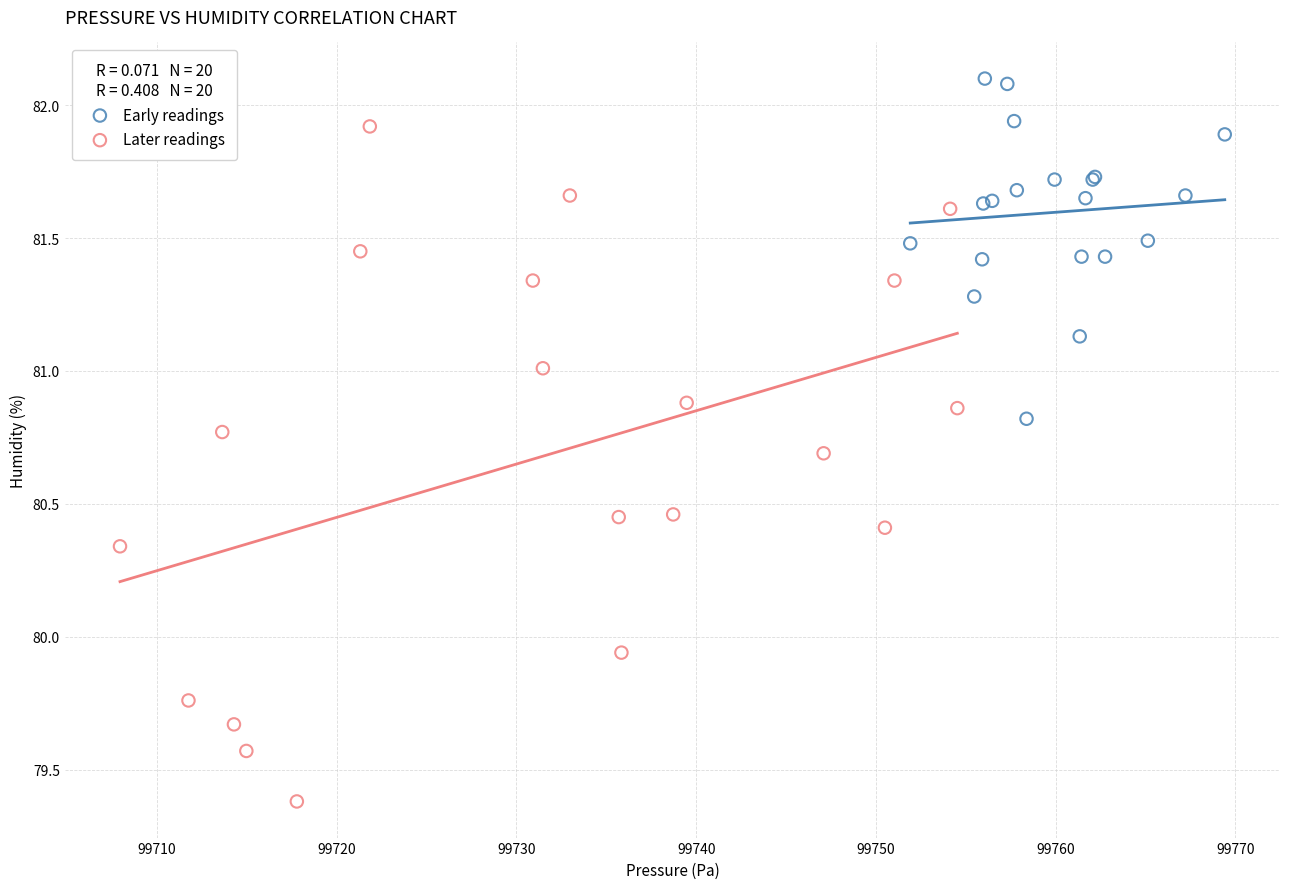

Which series reaches the maximum Y coordinate?

Early readings